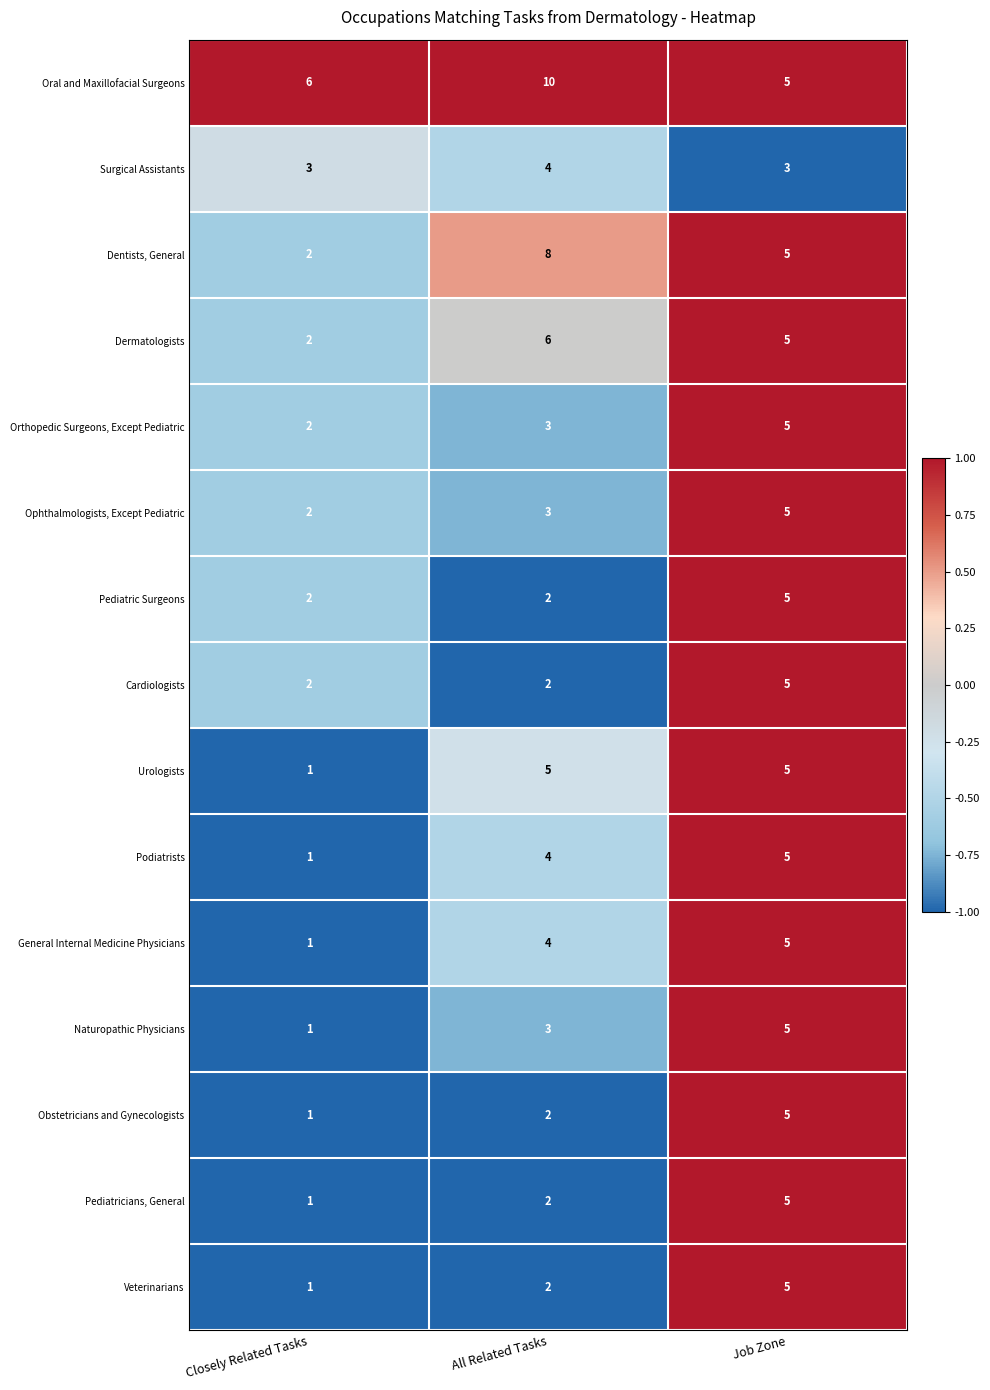

How many distinct data groups are displayed?

15